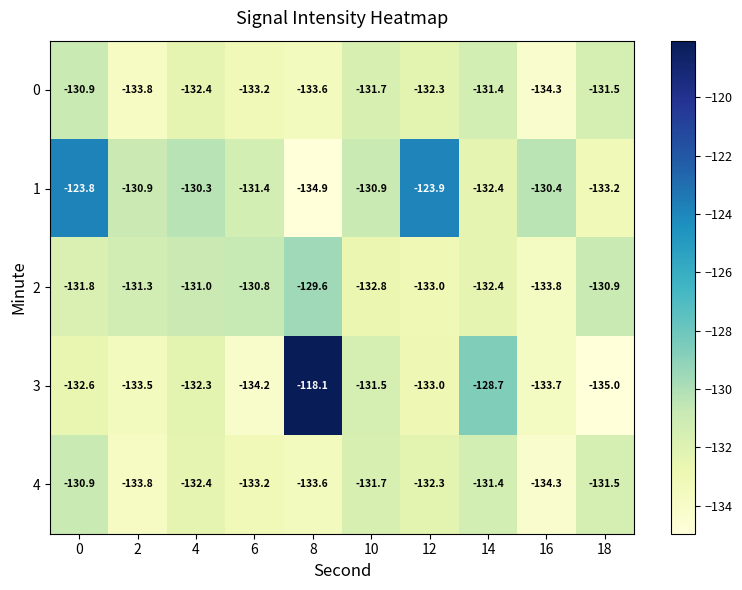

What is the difference between the maximum and minimum values in the 1 series?

11.1